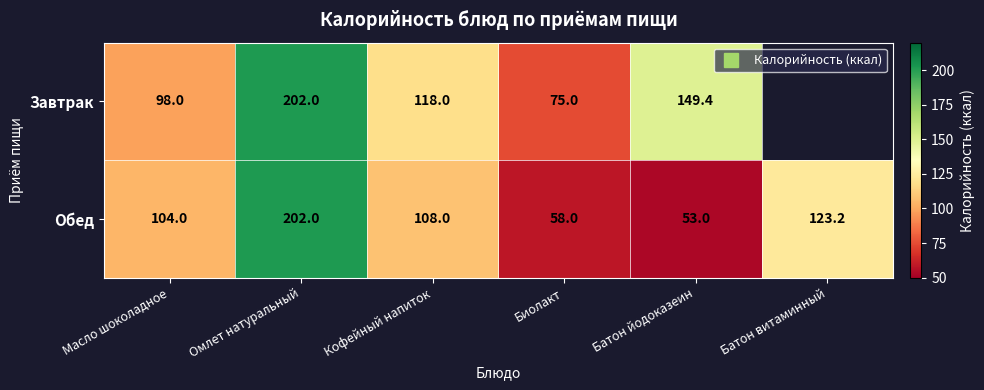

Count the number of categories in the chart.

6